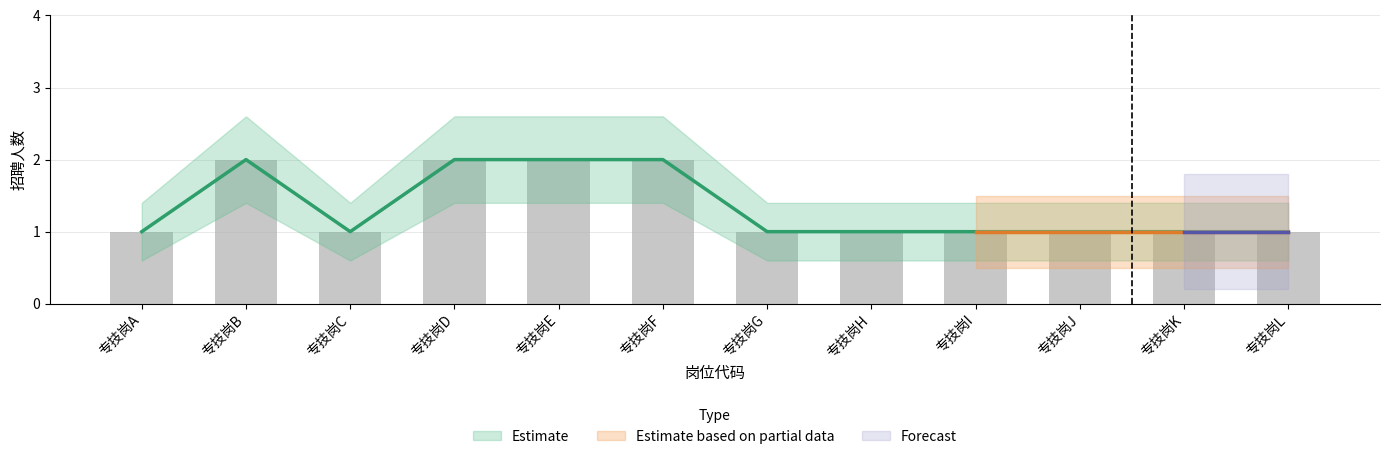

What is the value of the 招聘人数 bar at the 2nd from the left?

2